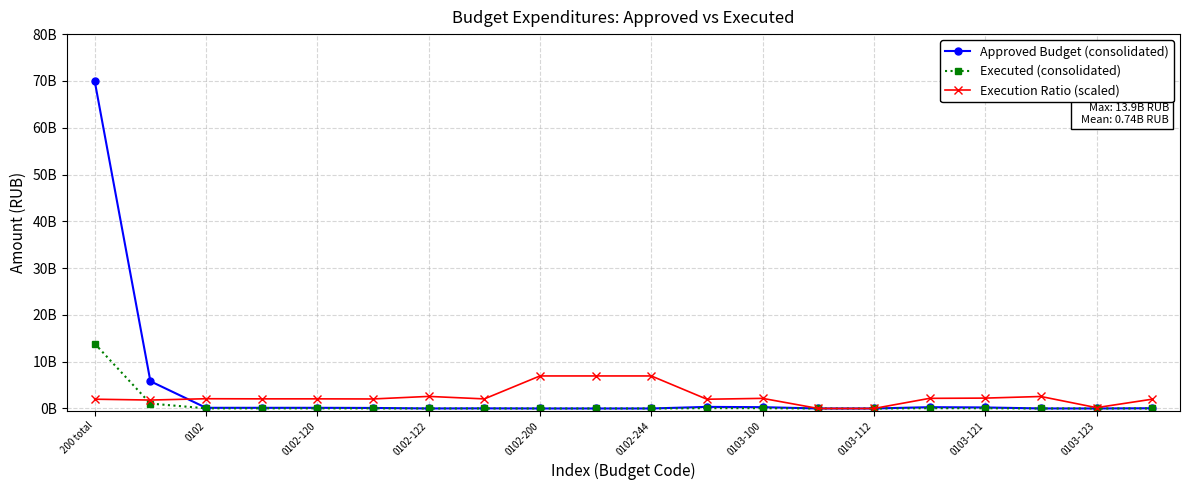

What are all the series names shown in the legend?

Approved Budget (consolidated), Executed (consolidated), Execution Ratio (scaled)